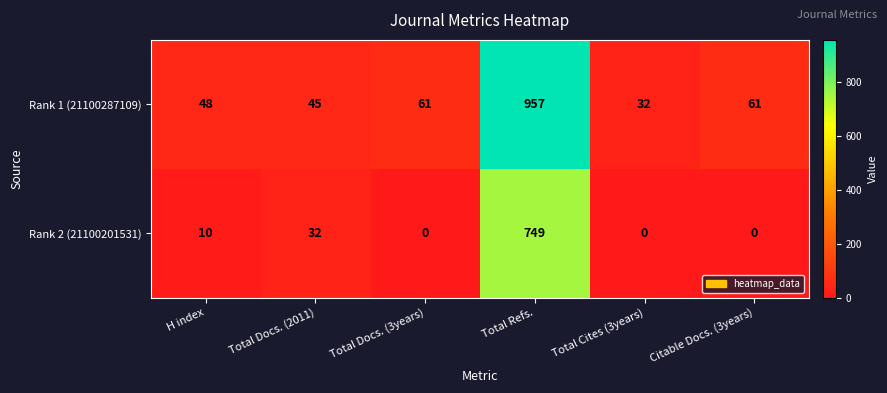

At Total Docs. (2011), list the series in order from largest to smallest.

Rank 1 (21100287109), Rank 2 (21100201531)